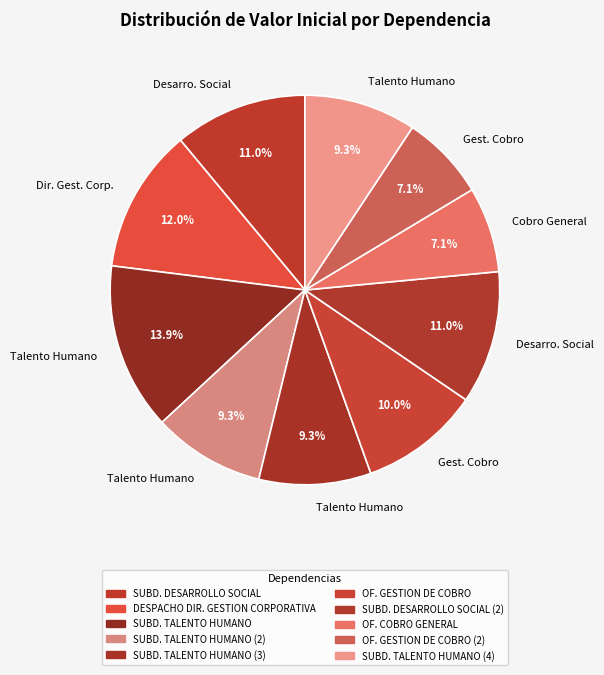

How many segments does this pie chart have?

10